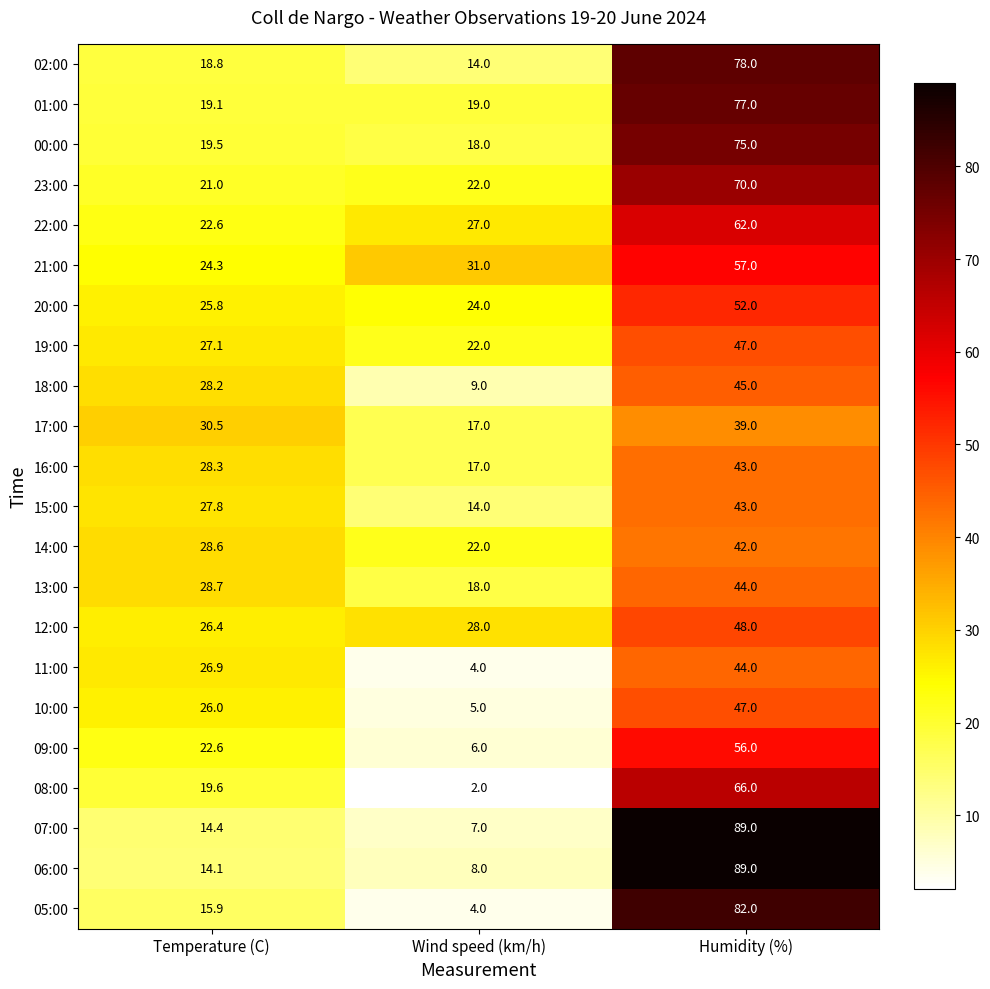

Which series has the largest total across all categories?

01:00